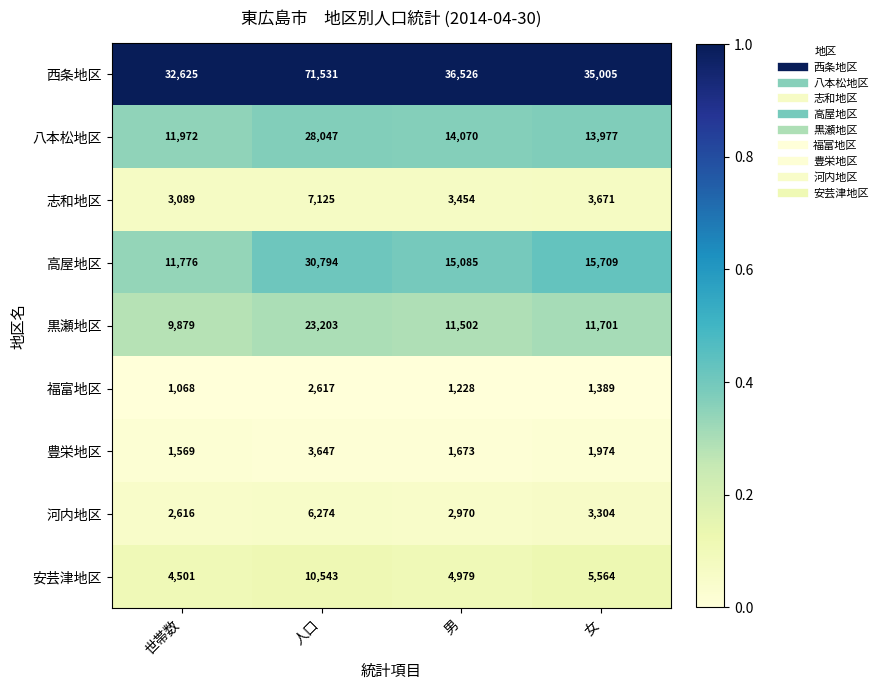

Read the 黒瀬地区 value at 男, to the nearest 50.

11500